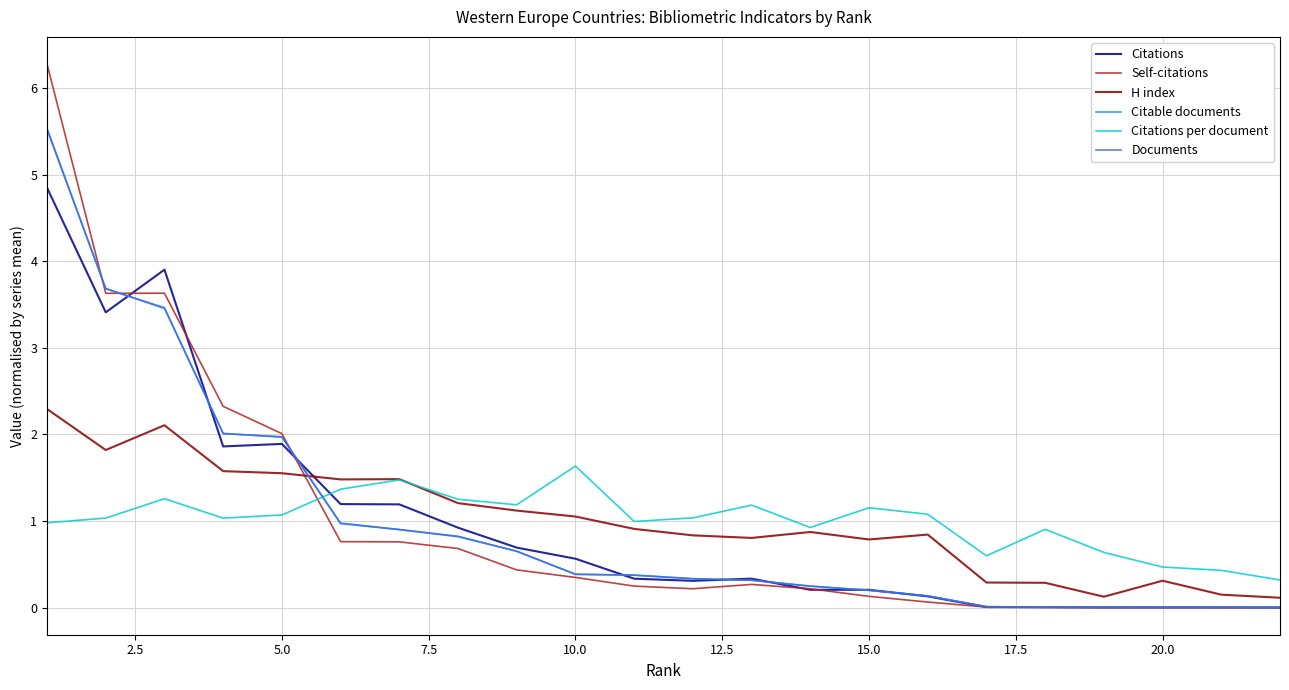

True or false: H index and Citations intersect in this chart.

True